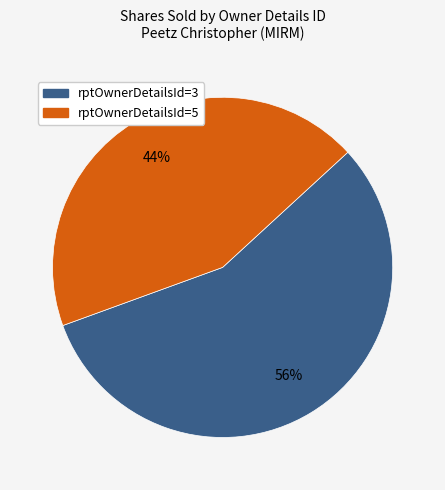

Does any single category account for the majority?

Yes